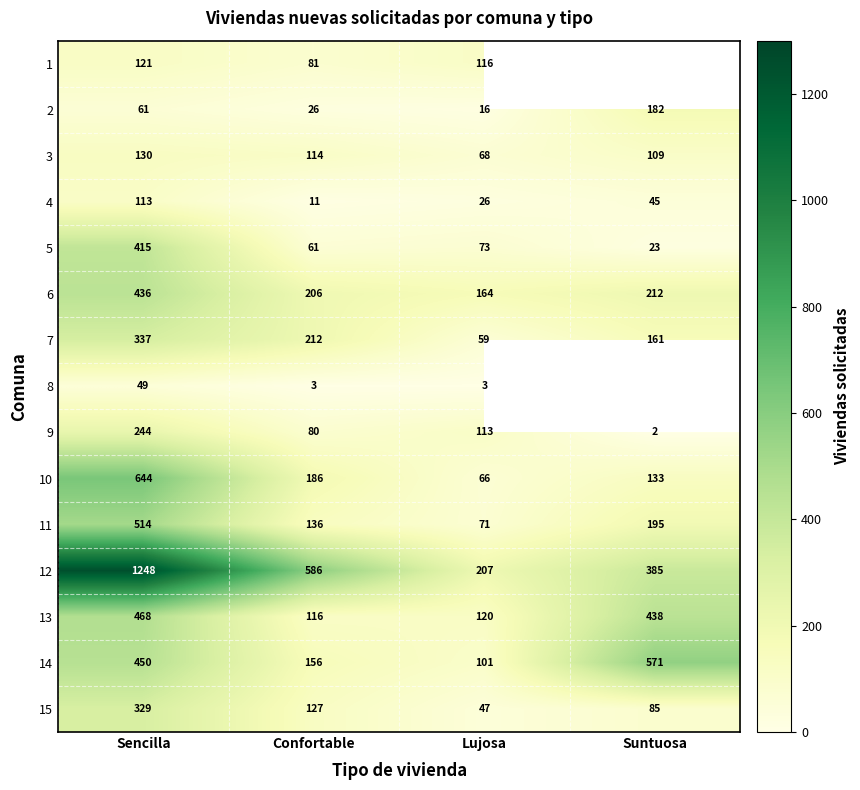

Which series changed the most between Confortable and Lujosa?

12